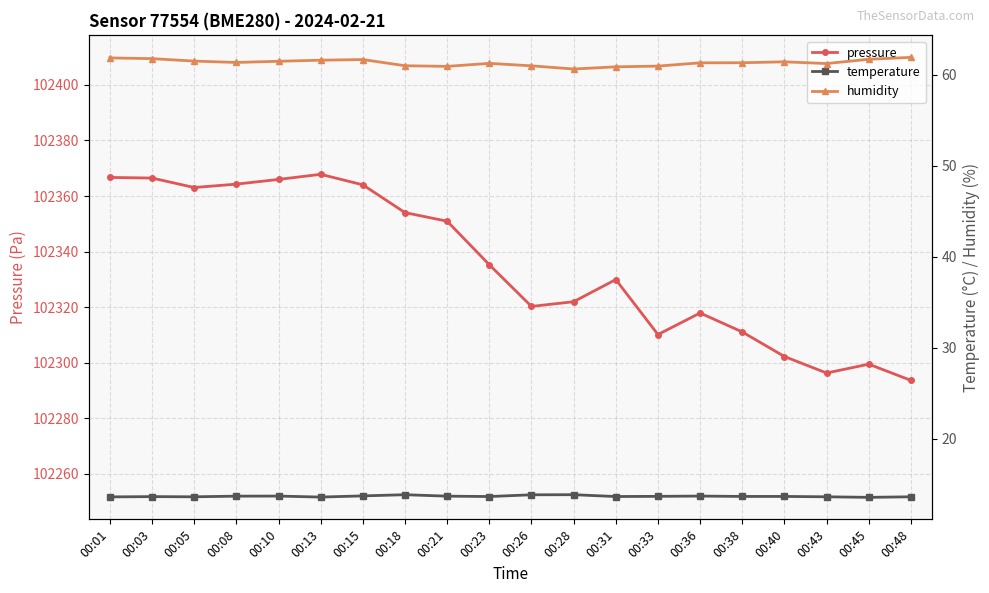

Count the number of categories in the chart.

20